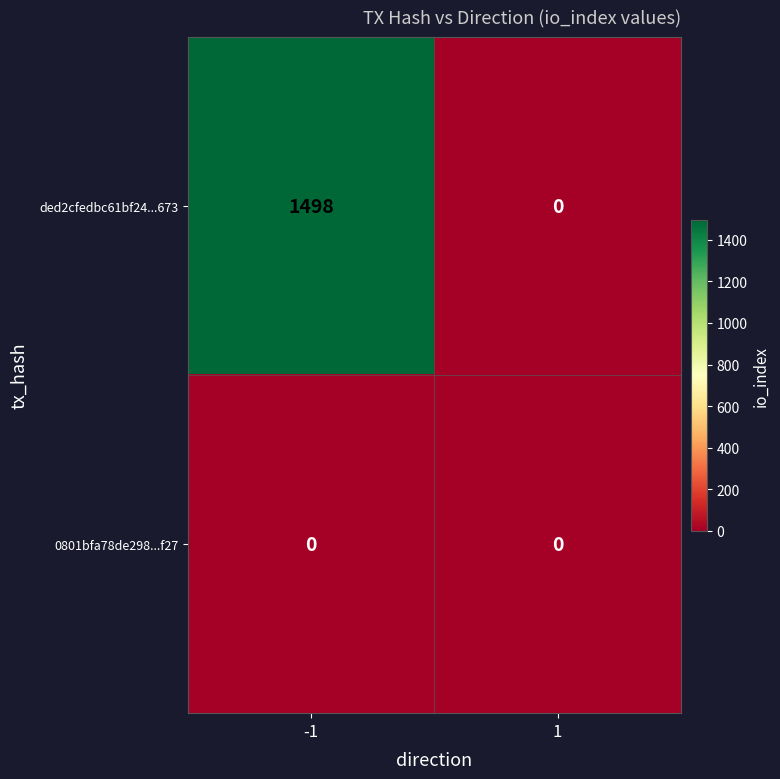

Reading left to right, list all the values displayed in this chart.

ded2cfedbc61bf24...673: 1498	0
0801bfa78de298...f27: 0	0